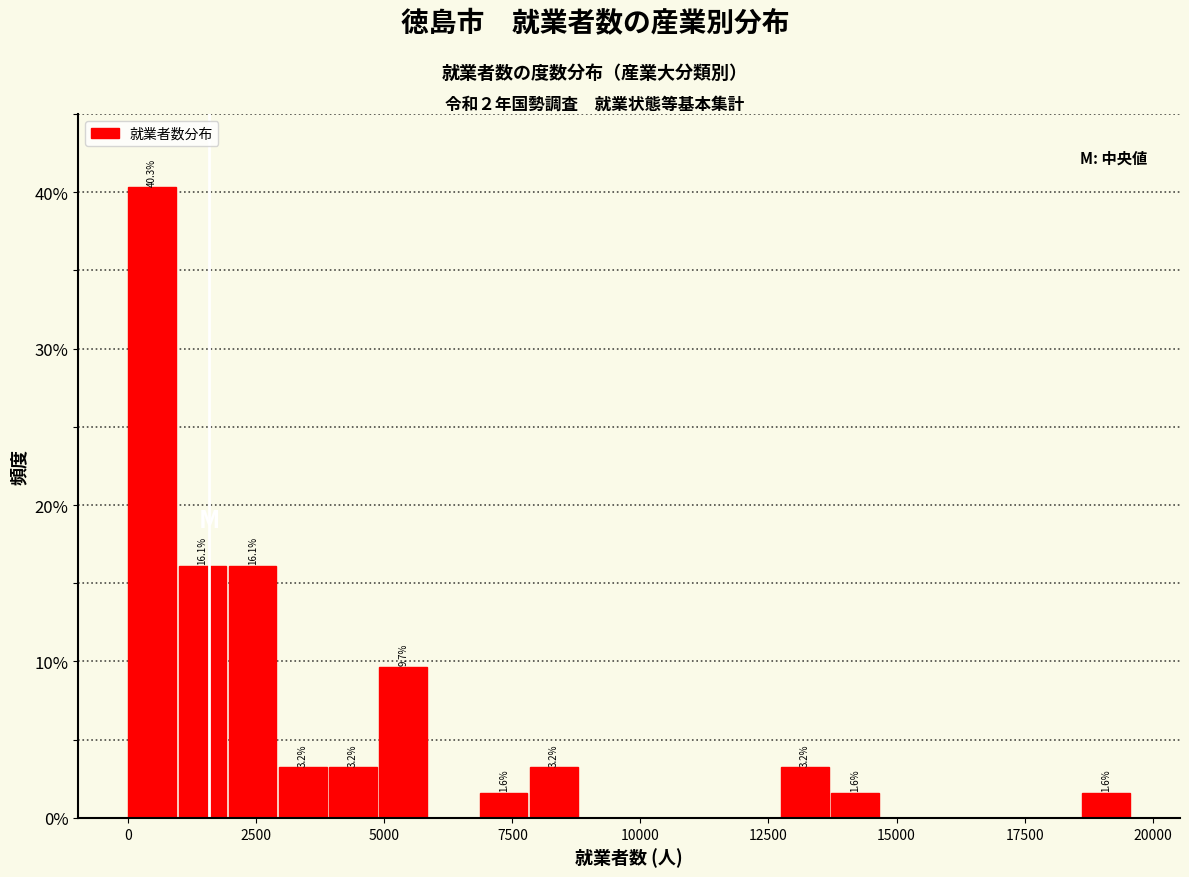

Around what value on the x-axis is the tallest bar? Give the approximate position of its centre, as read against the axis.

500